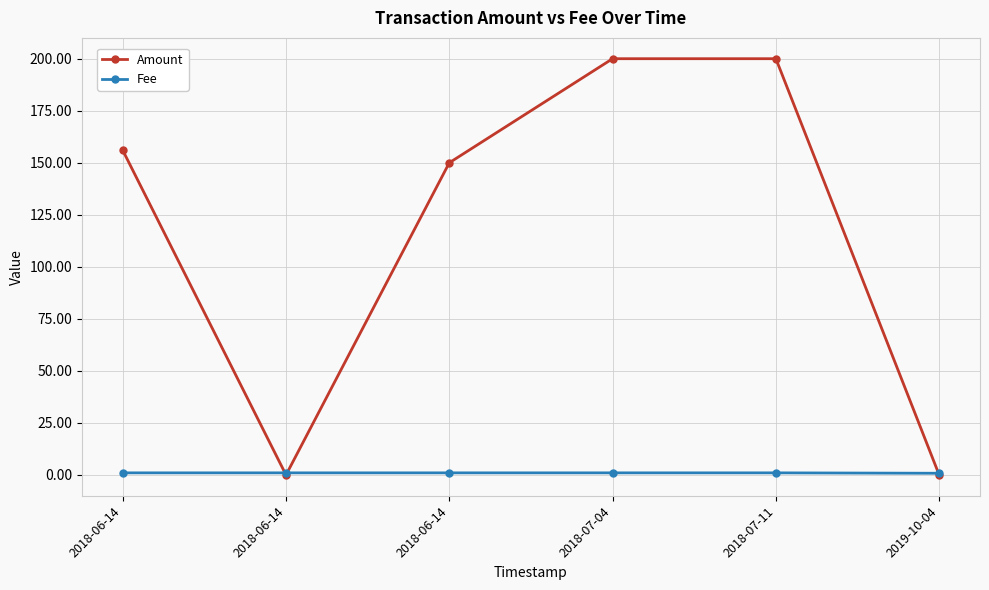

What are all the series names shown in the legend?

Amount, Fee